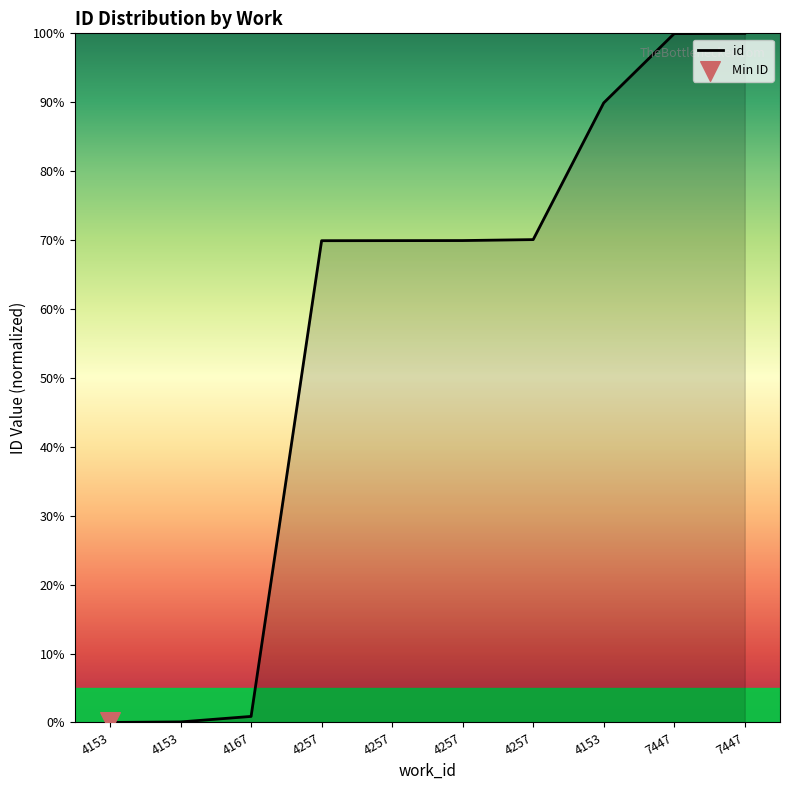

What is the change in value from 4257 to 7447?

+29.9